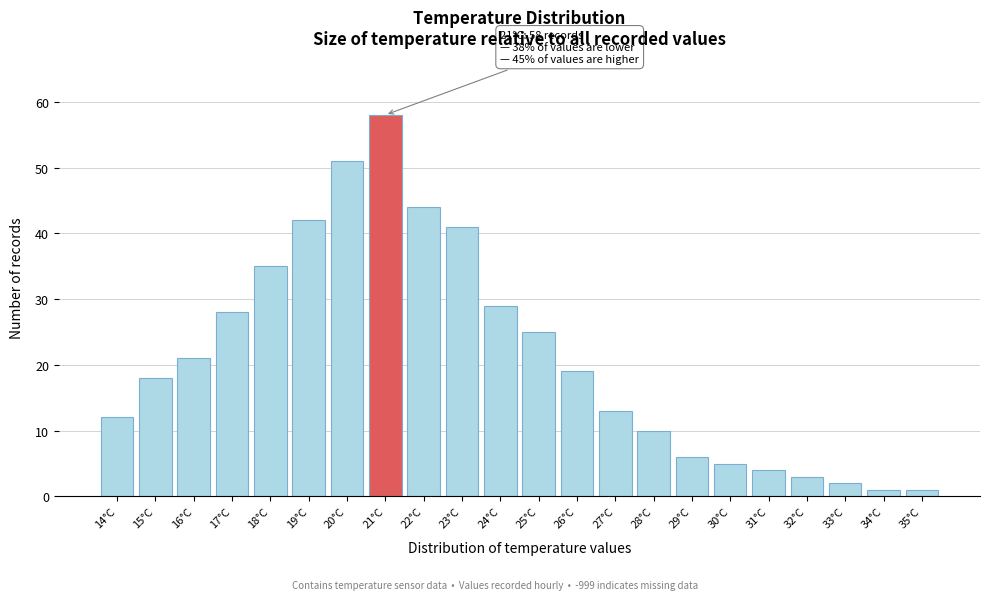

Reading right to left, list all the values displayed in this chart.

1	1	2	3	4	5	6	10	13	19	25	29	41	44	58	51	42	35	28	21	18	12